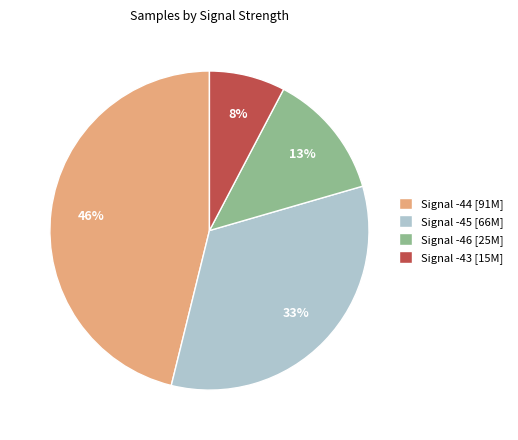

Does any single category account for the majority?

No